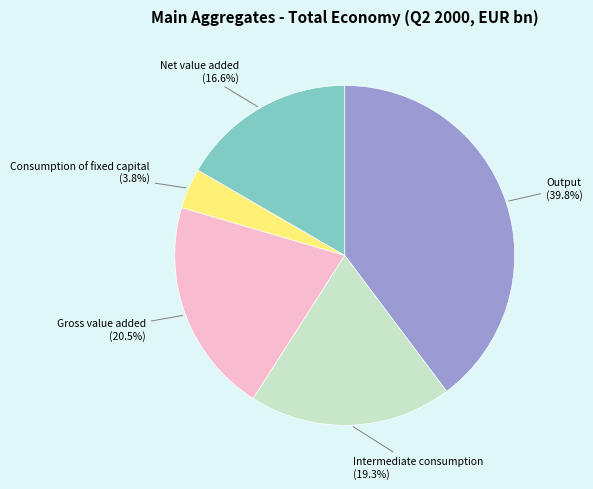

Rank the categories by value from lowest to highest.

Consumption of fixed capital, Net value added, Intermediate consumption, Gross value added, Output